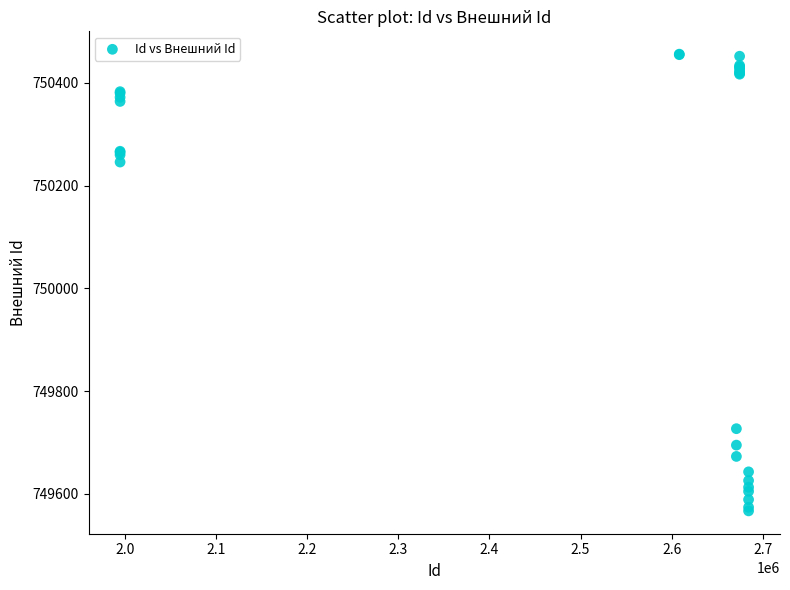

What Y value in the scatter plot is closest to 750011?

750246